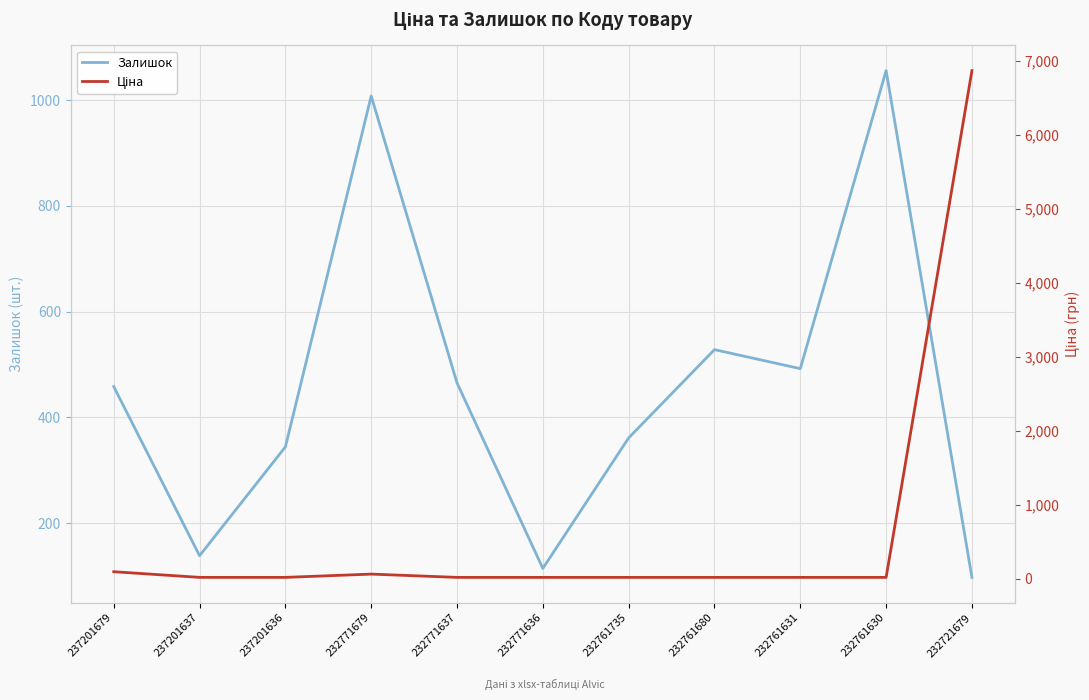

At 232771637, list the series in order from smallest to largest.

Ціна, Залишок